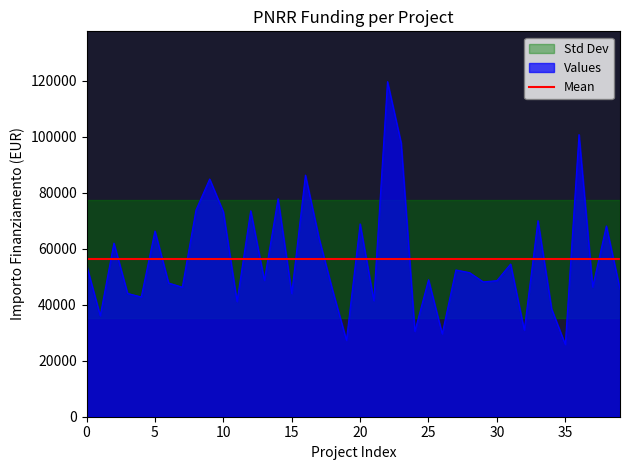

What is the maximum value for Values?

119783.4